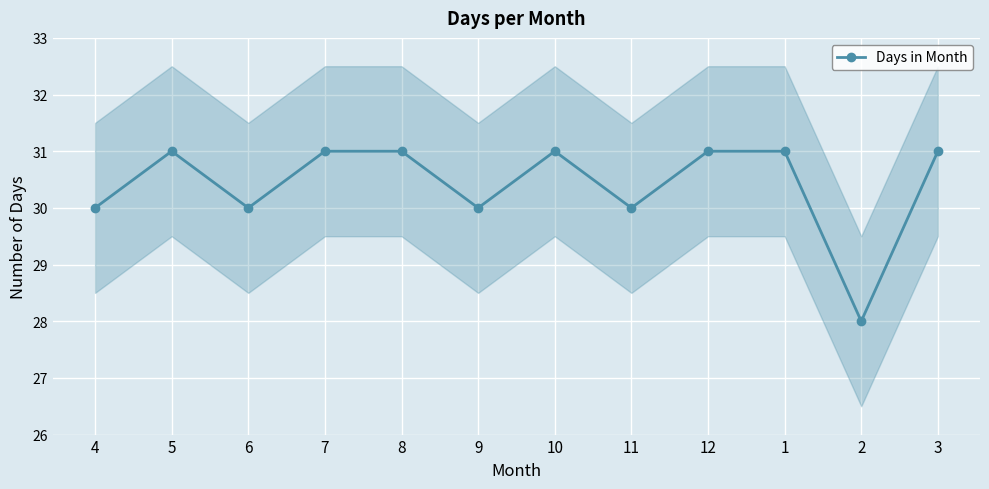

What is the ratio of the value at 1 to the value at 2?

1.1